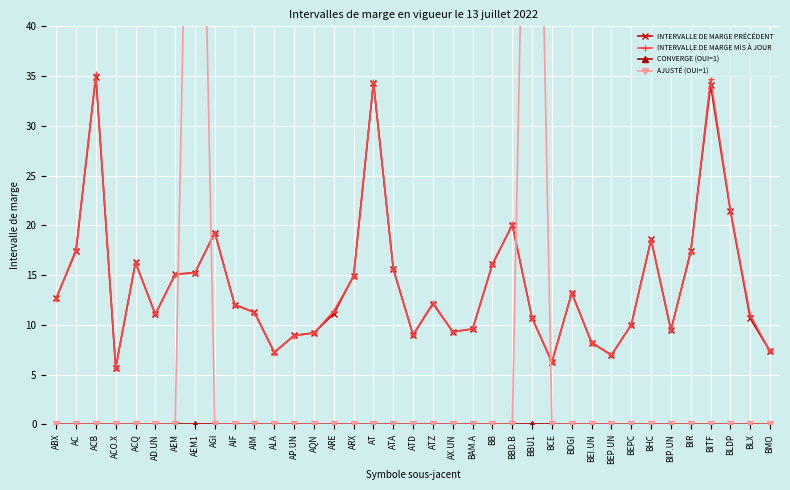

Which category has the highest value across all series?

AEM1